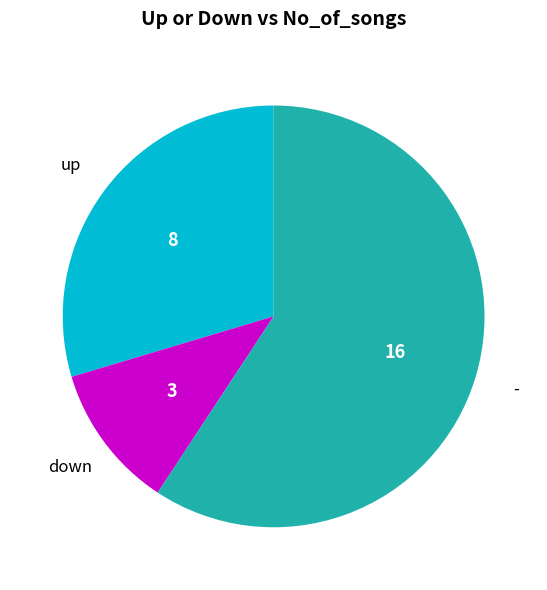

Does any single category account for the majority?

Yes